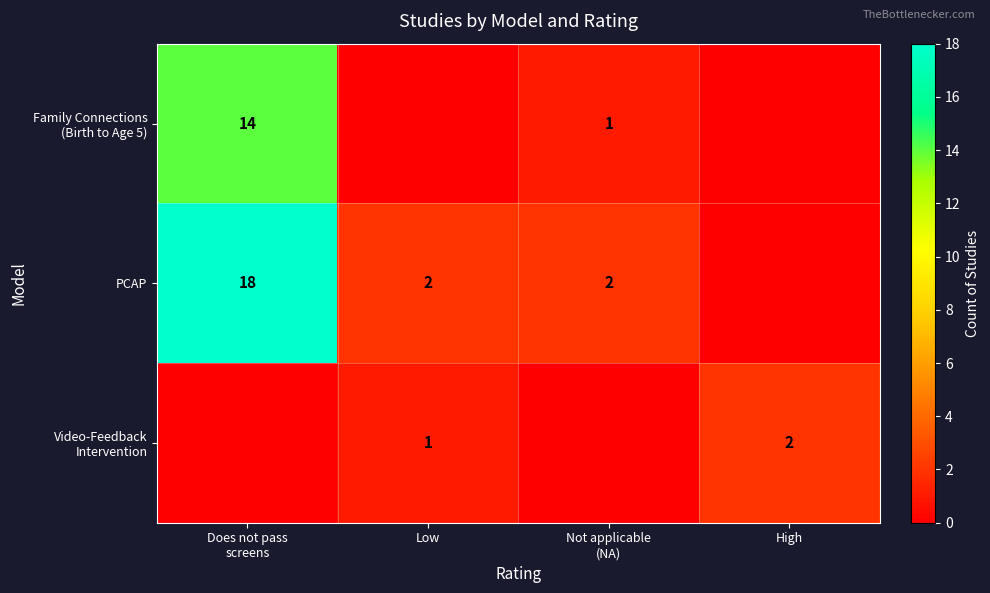

True or false: PCAP has a value of 2 at Low.

True